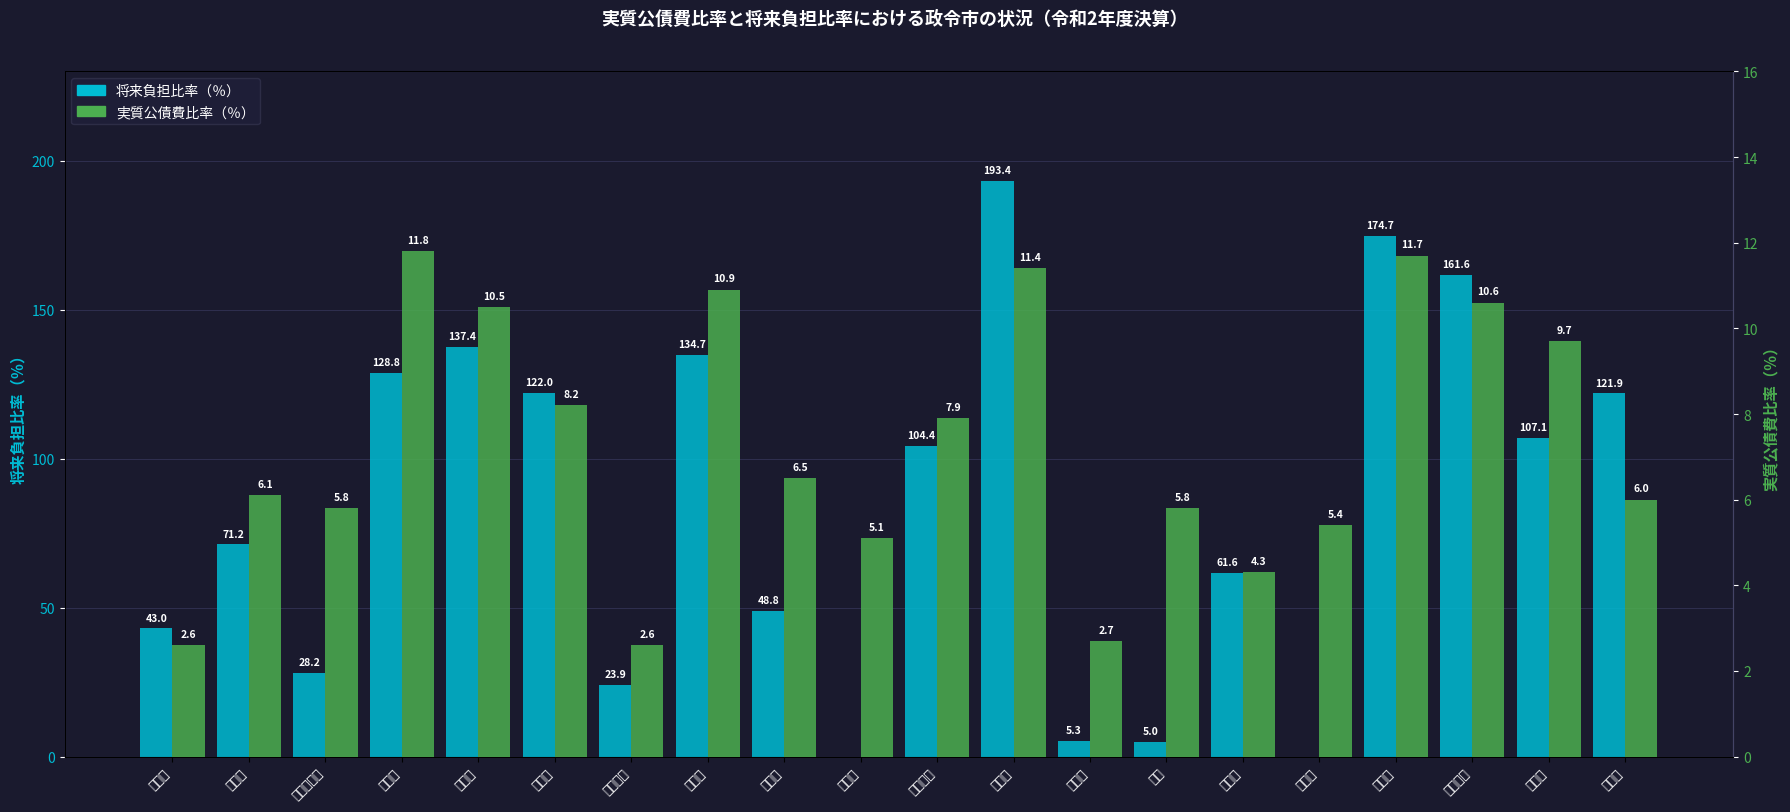

Between 岡山市 and 広島市, which series saw the biggest shift?

将来負担比率